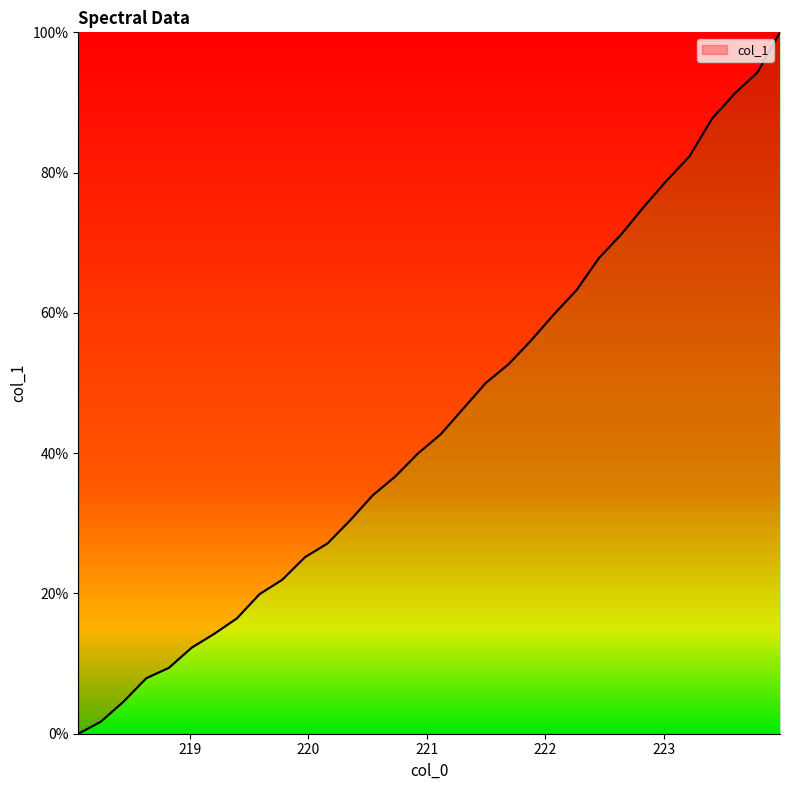

What is the difference between the maximum and minimum values?

100.0